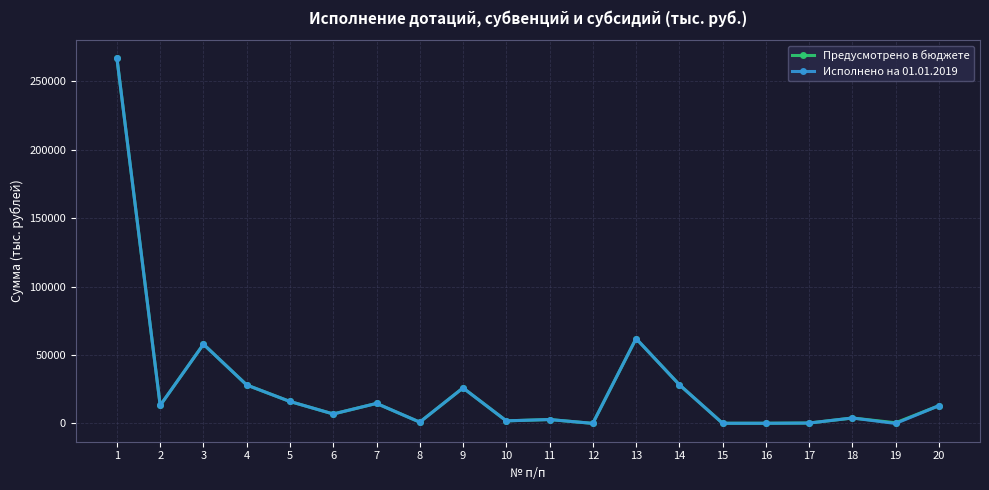

What is the greatest value displayed?

266811.9